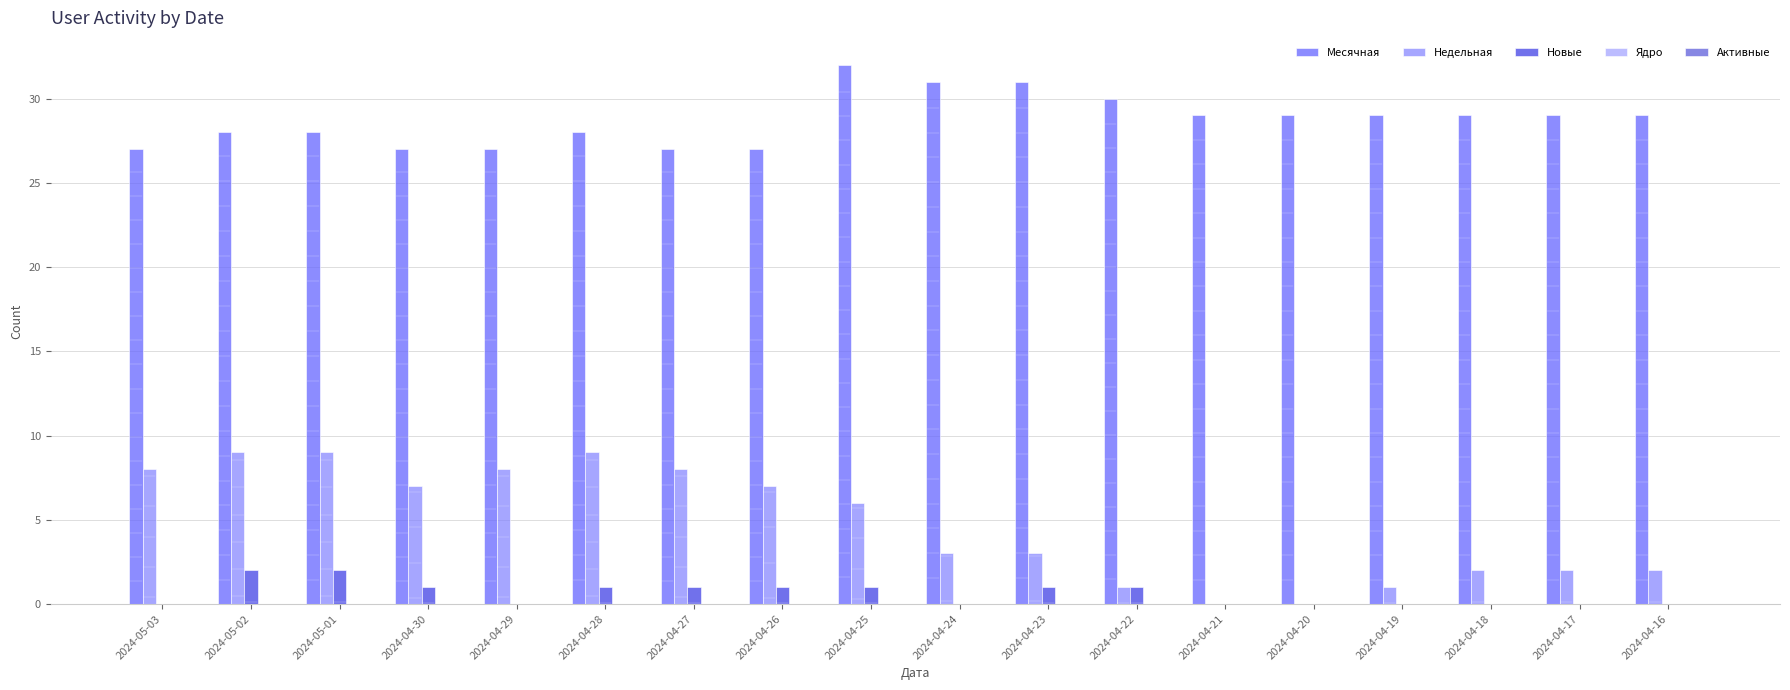

At which label does Недельная reach its peak?

2024-05-02